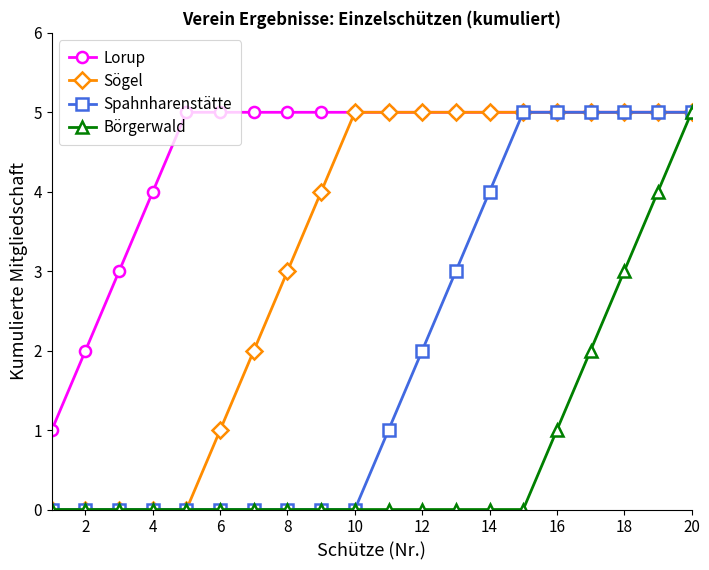

List the series in order of their overall mean, lowest first.

Börgerwald, Spahnharenstätte, Sögel, Lorup